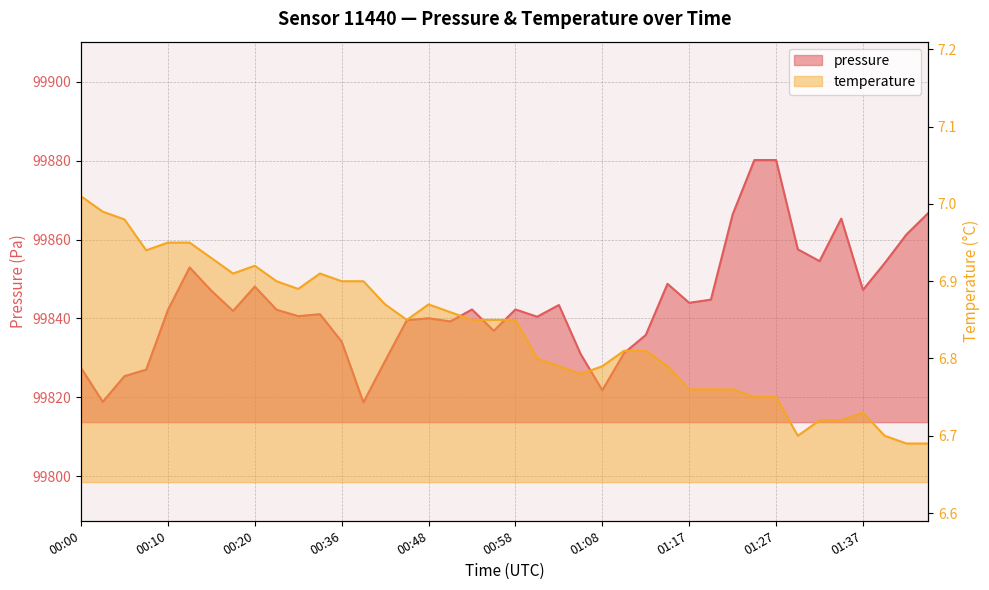

Does the chart display data point markers on the line(s)?

No